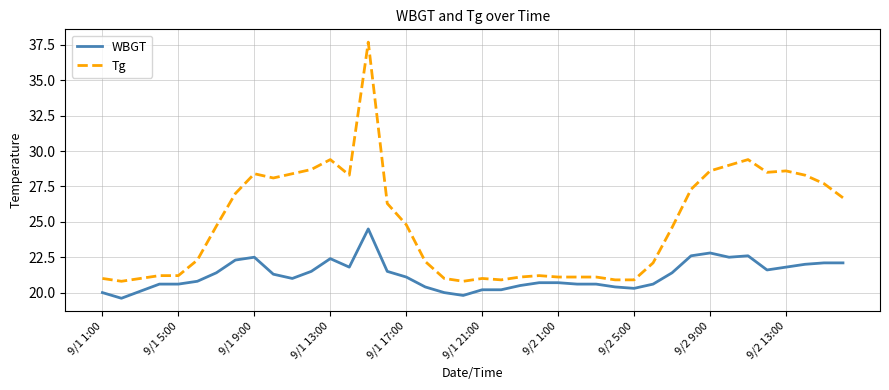

What is the highest value of the Tg series?

37.7